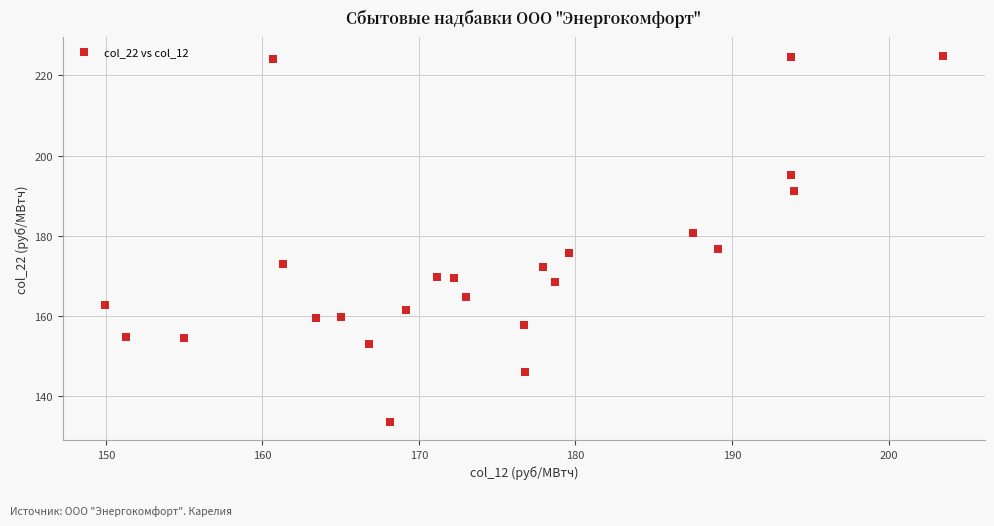

What is the range of Y values (max minus min)?

91.3